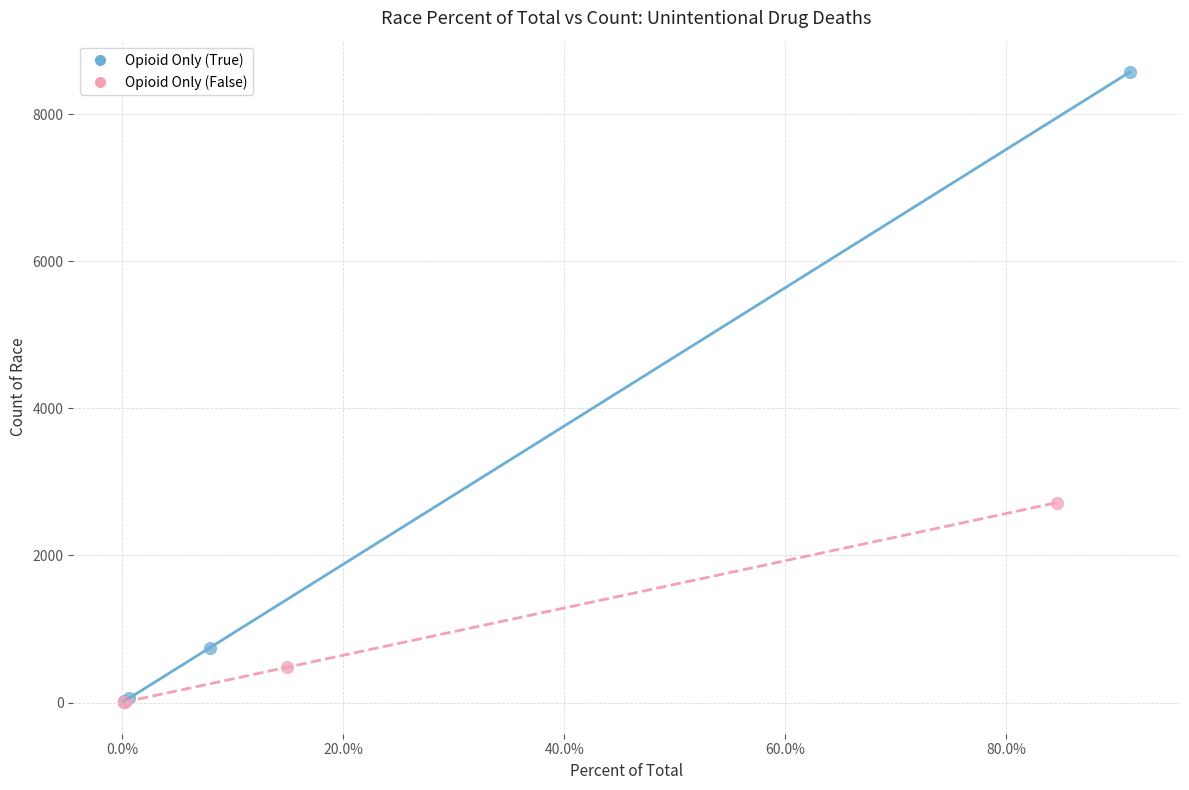

Which series has the widest spread of Y values?

Opioid Only (True)